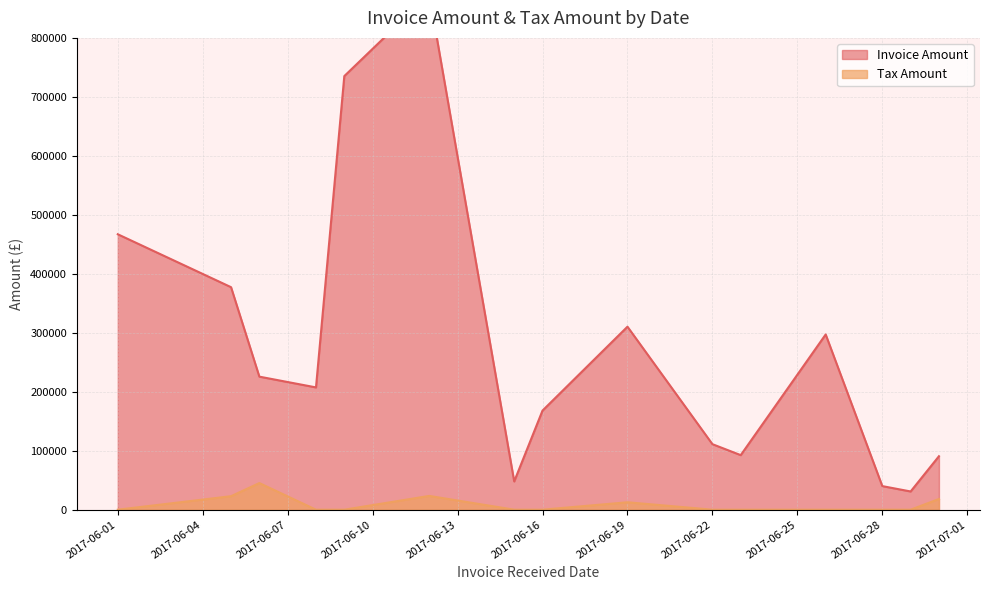

Does the chart have visible grid lines?

Yes